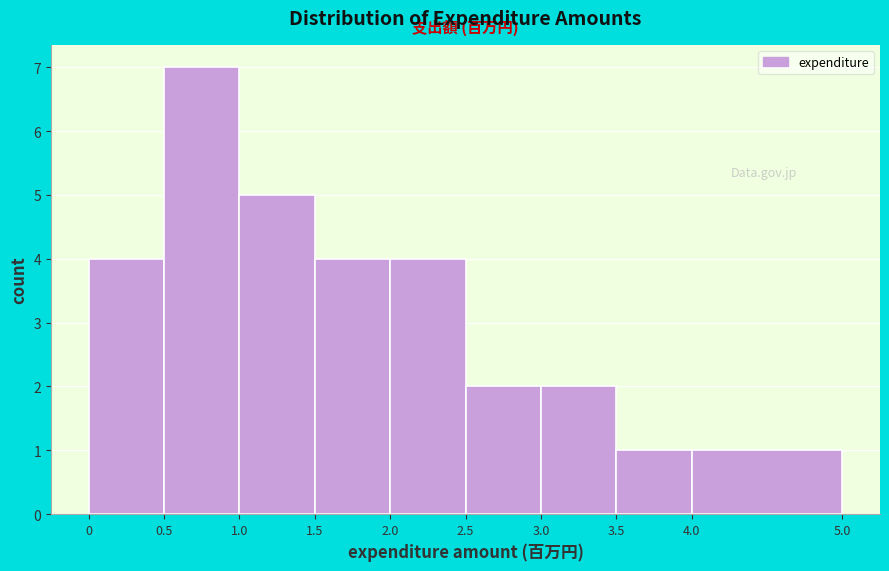

How tall is the bar that spans 1.5 to 2.0 on the x-axis? The values are not printed on the chart, so give them approximately, as read against the axis.

4